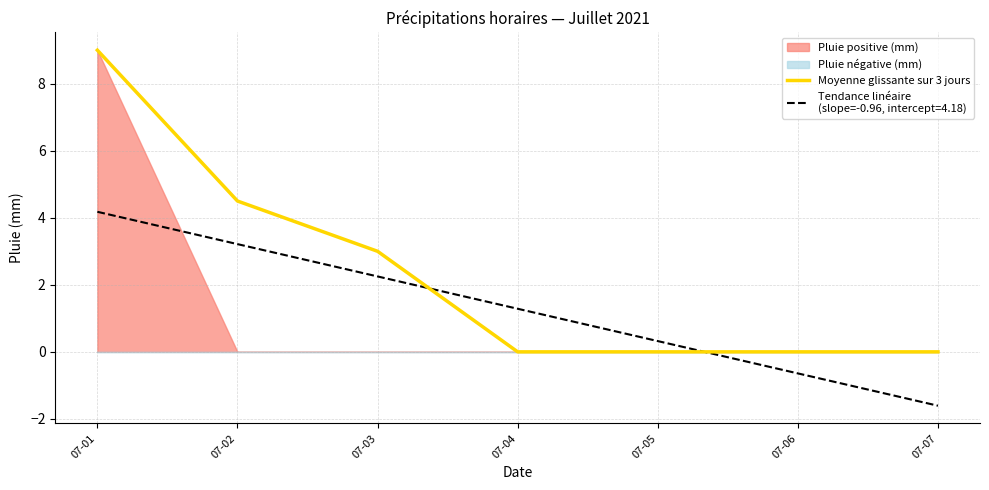

Which label corresponds to the largest value in the chart?

07-01